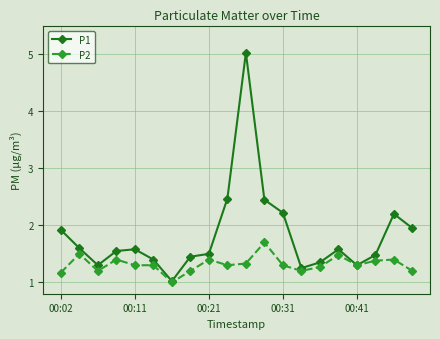

Count the P2 values in the range 1 to 2.

20